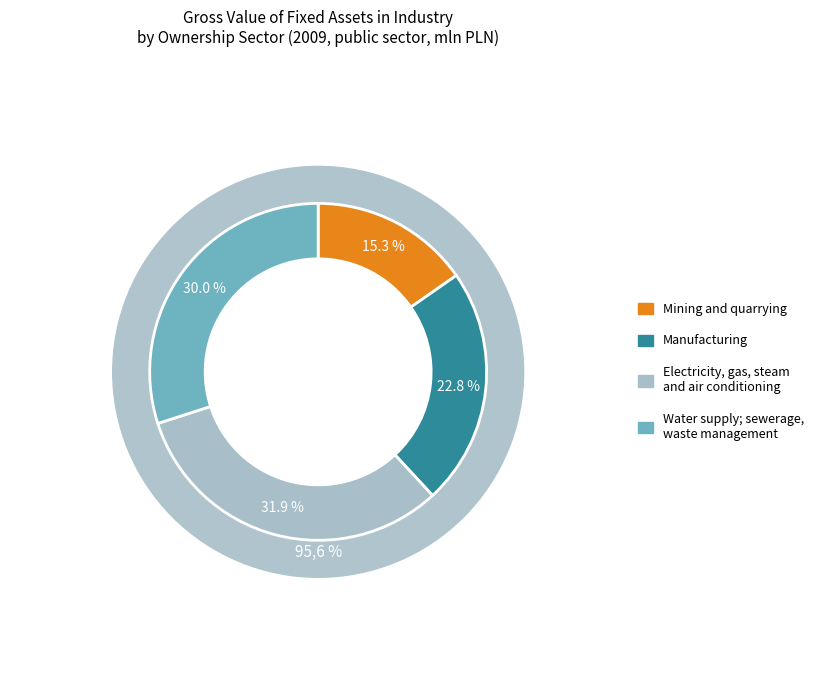

Which slice is the largest?

Electricity, gas, steam
and air conditioning